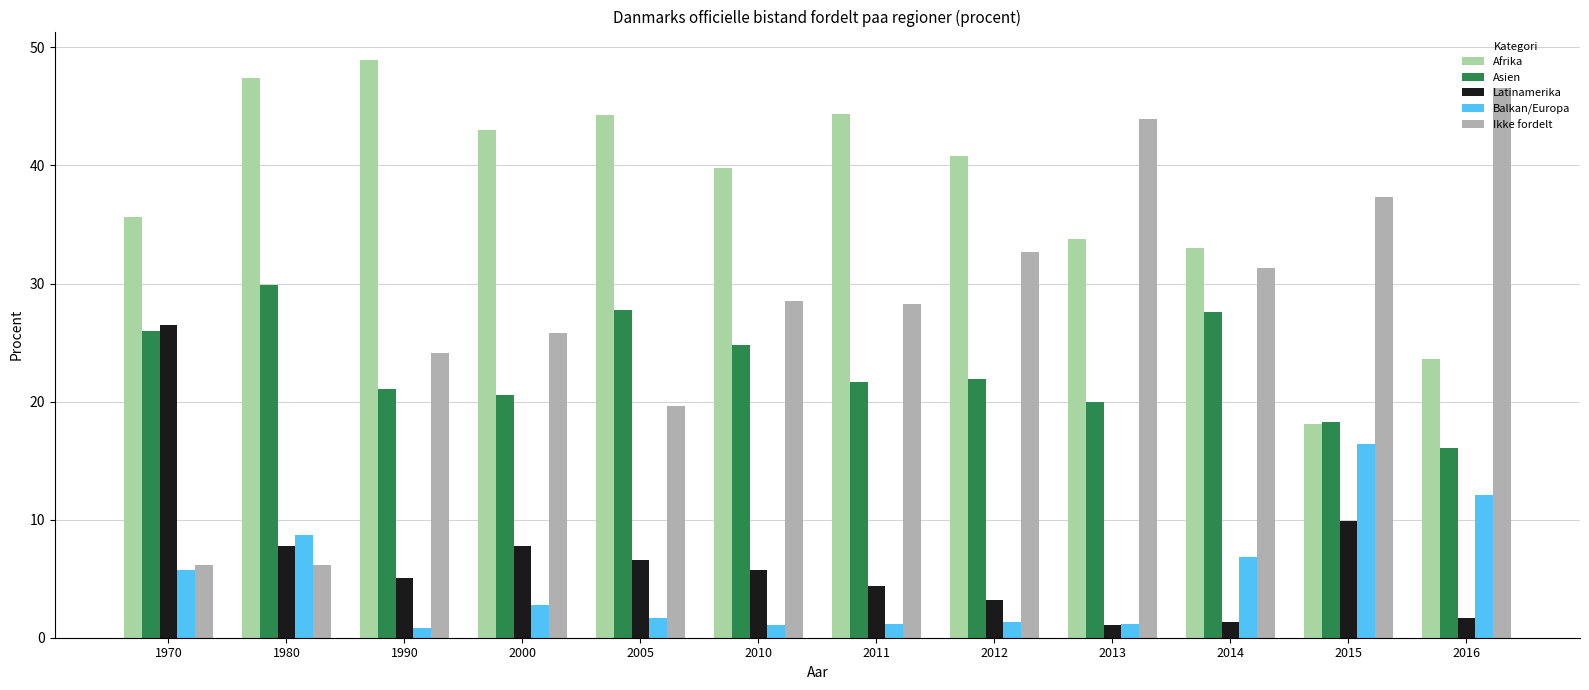

Which category has the lowest value in the Asien series?

2016